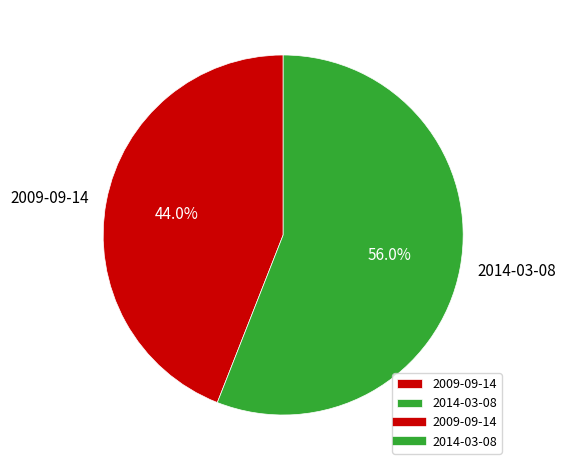

What percentage do 2014-03-08 and 2009-09-14 together represent?

100.0%